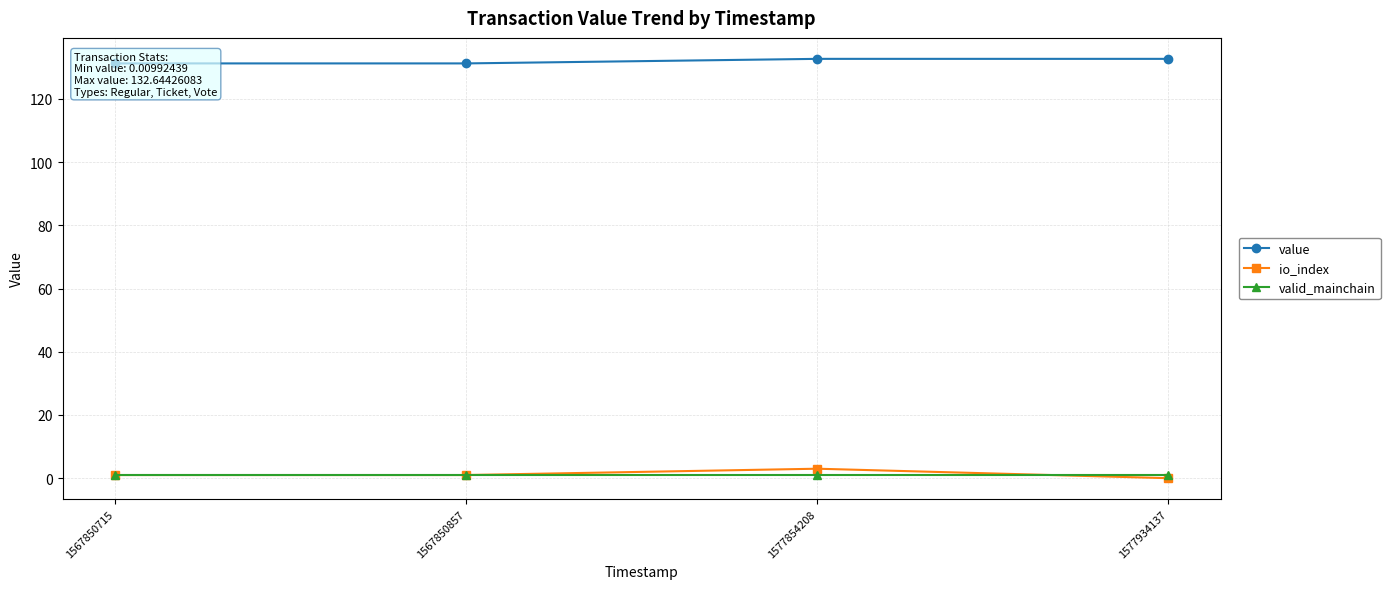

The value of value at 1577934137 is 132.6. True or false?

True